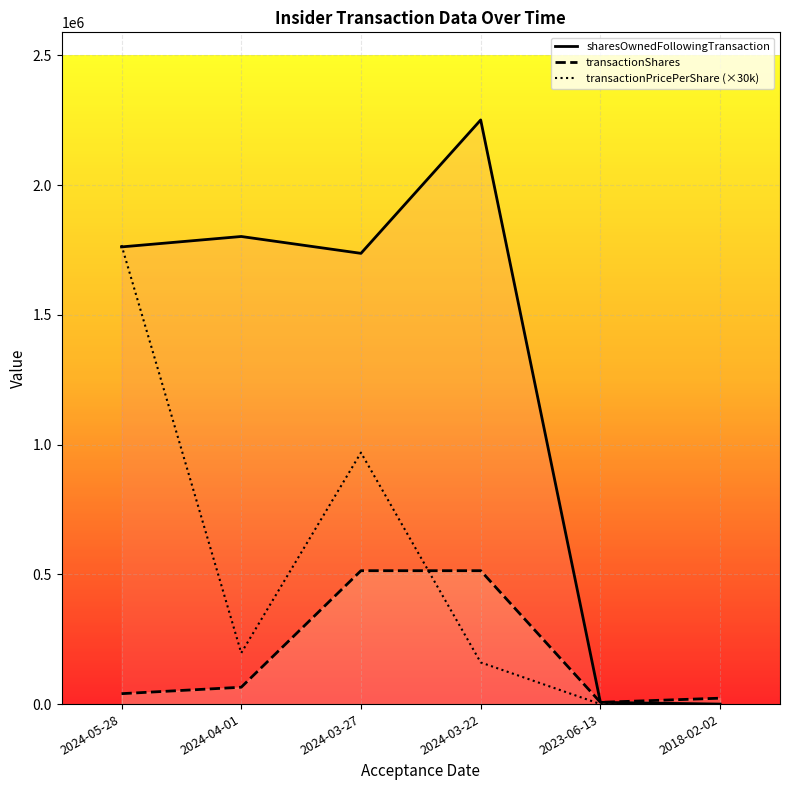

Is it true that transactionShares equals 770706.1 at 2024-03-27?

False